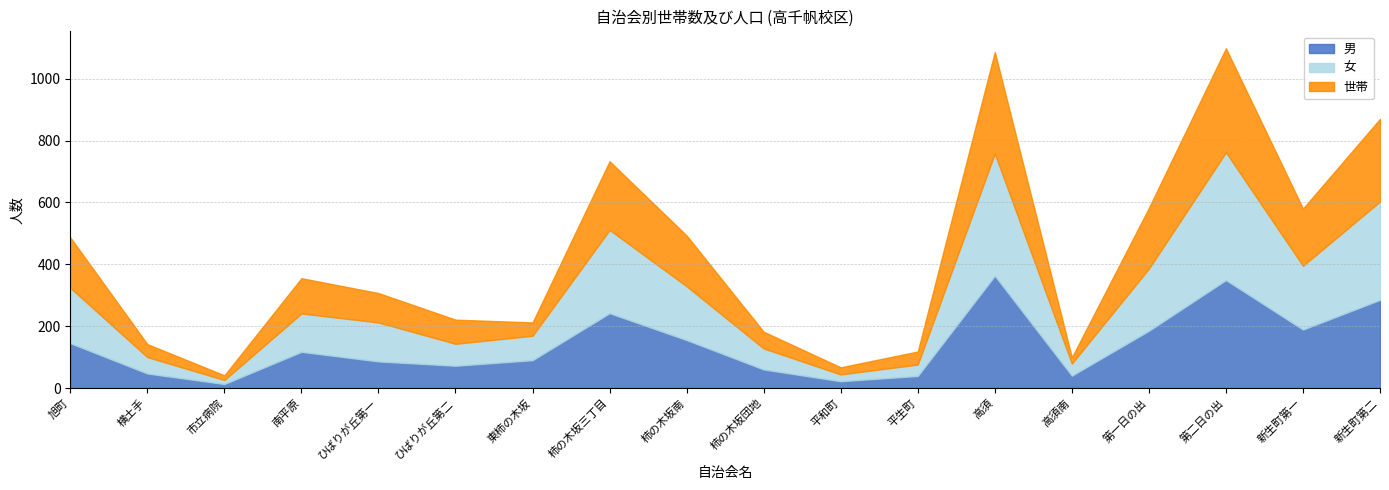

How many times do 女 and 世帯 cross each other?

6